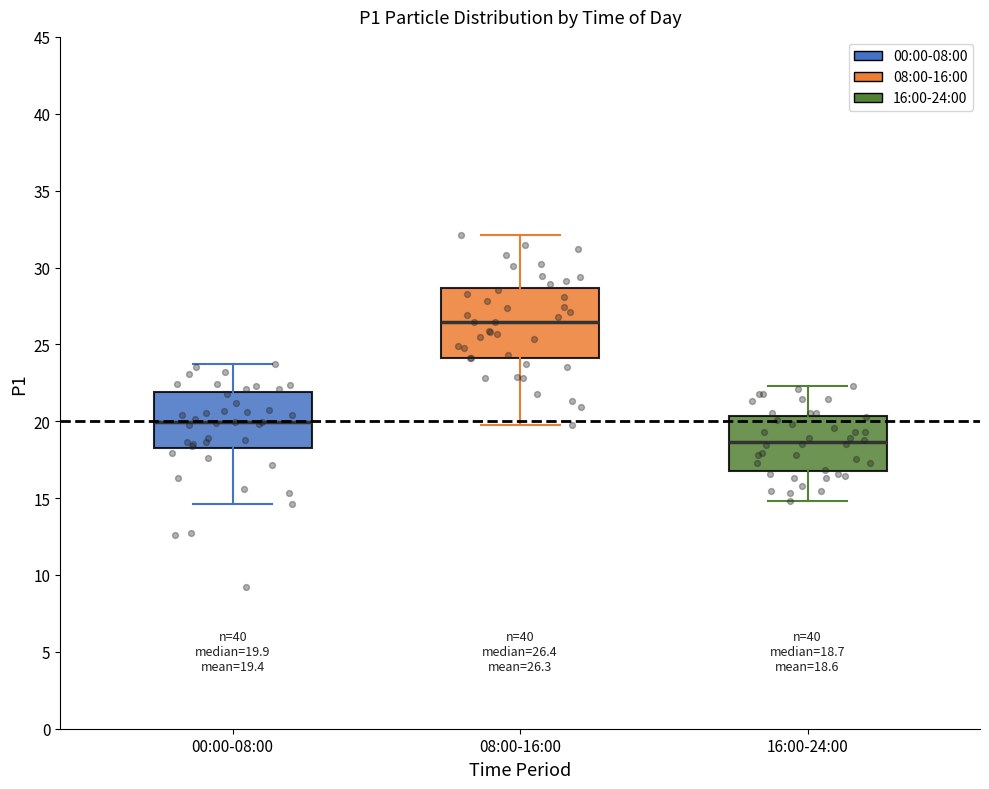

Which box has the lowest median line?

16:00-24:00